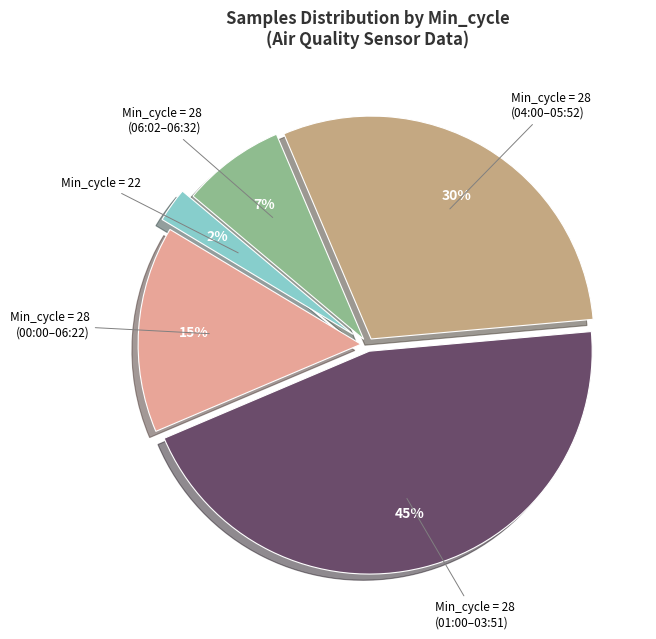

Count the number of slices in the pie.

5